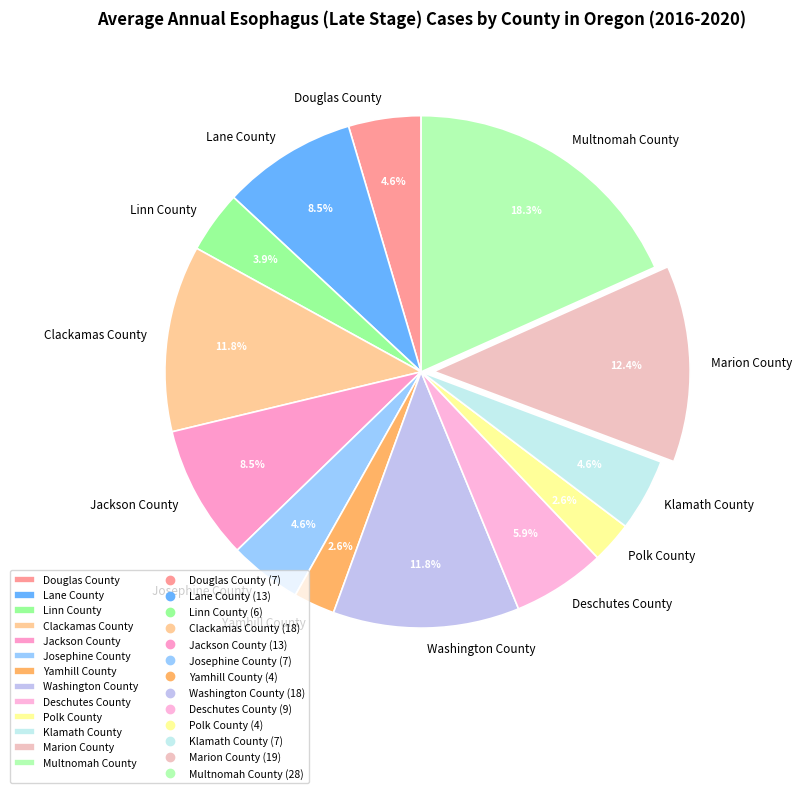

Which has a higher value, Clackamas County or Douglas County?

Clackamas County